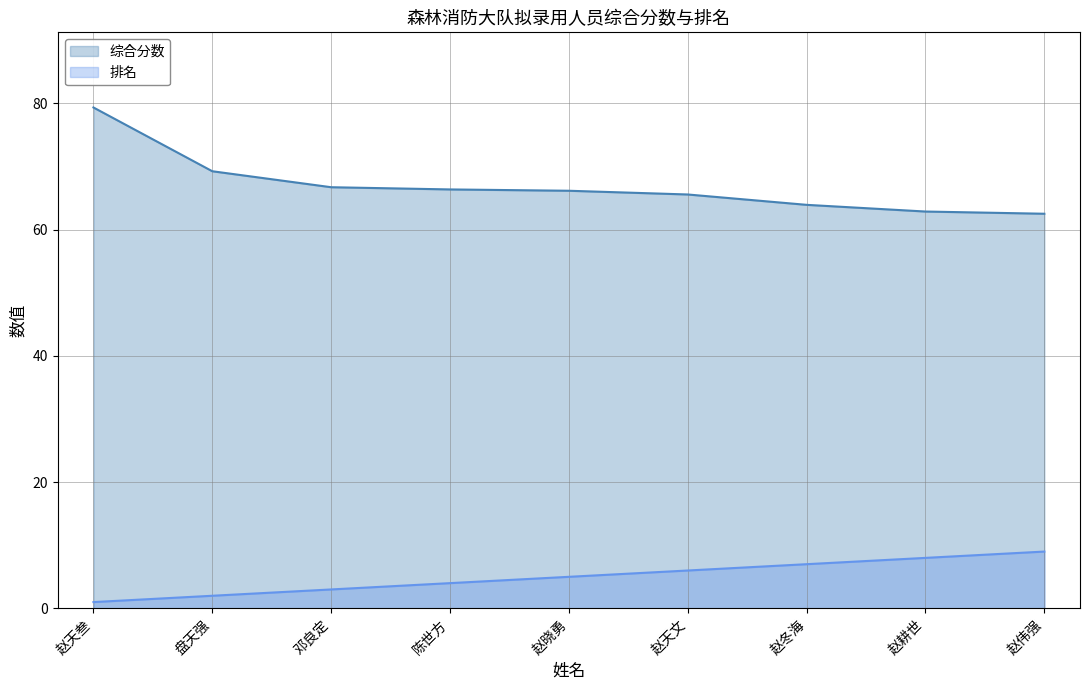

Rank the series by their average value, from lowest to highest.

排名, 综合分数